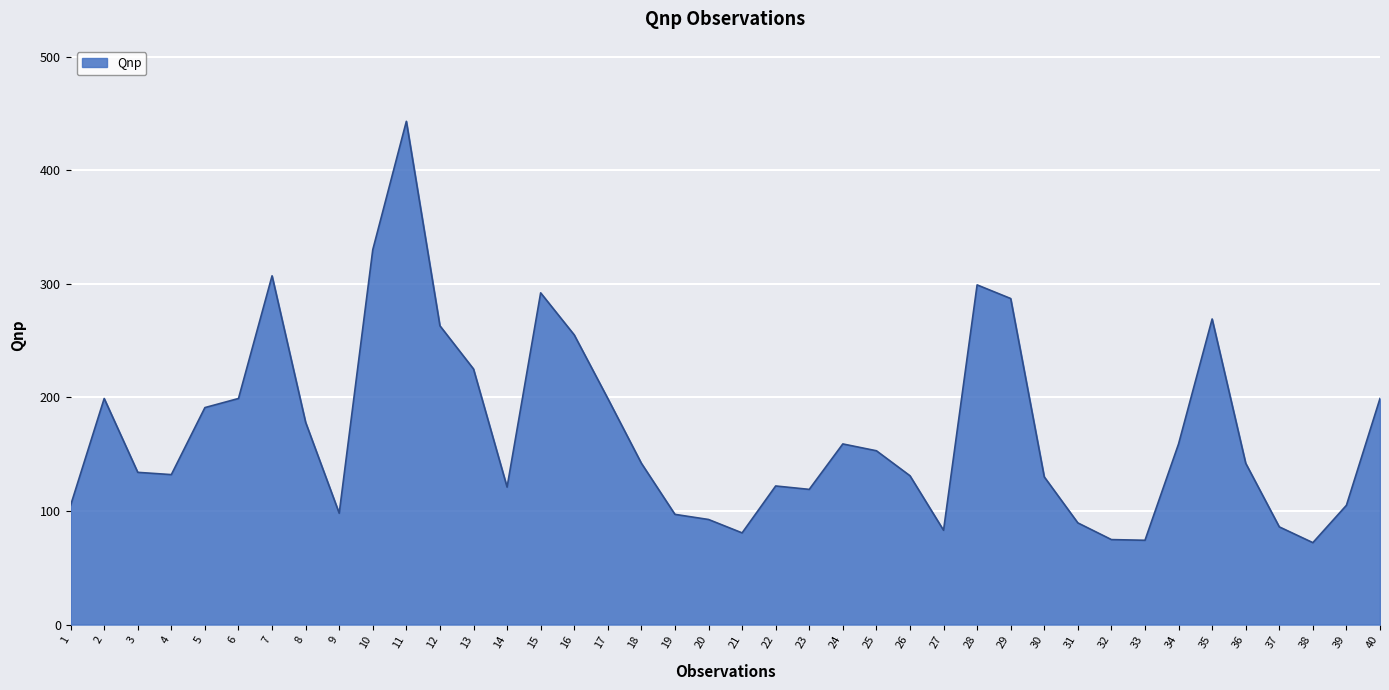

What is the change in value from 5 to 38?

-118.9